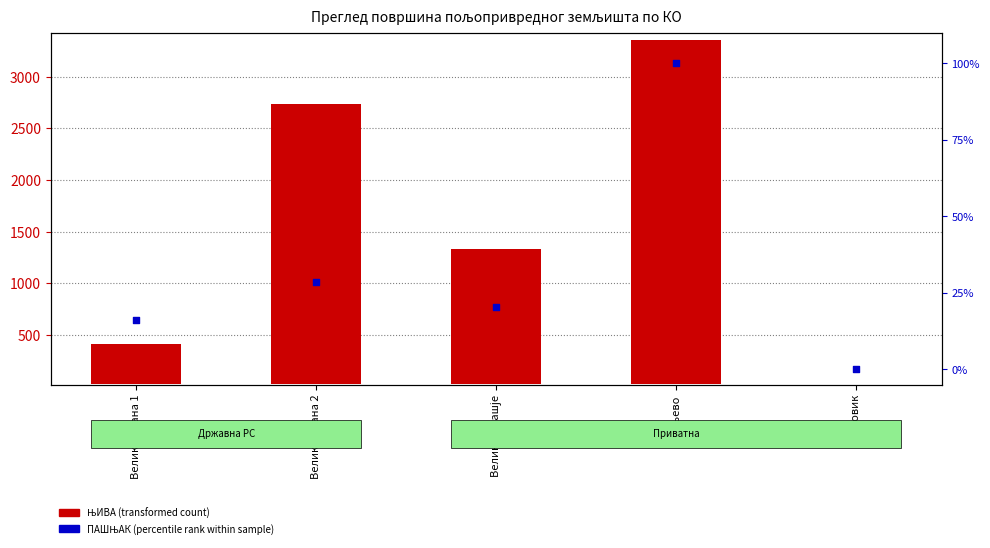

Which series contains the highest Y value?

ЊИВА (transformed count)